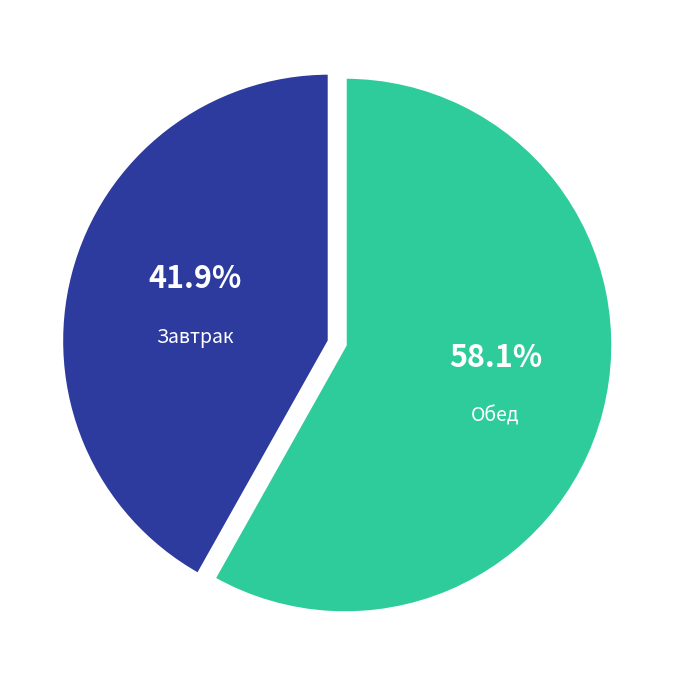

Does any single category account for the majority?

Yes